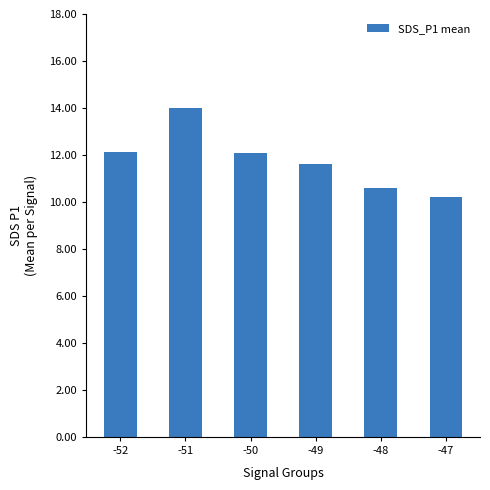

Is it true that the value at -47 is 10.2?

True